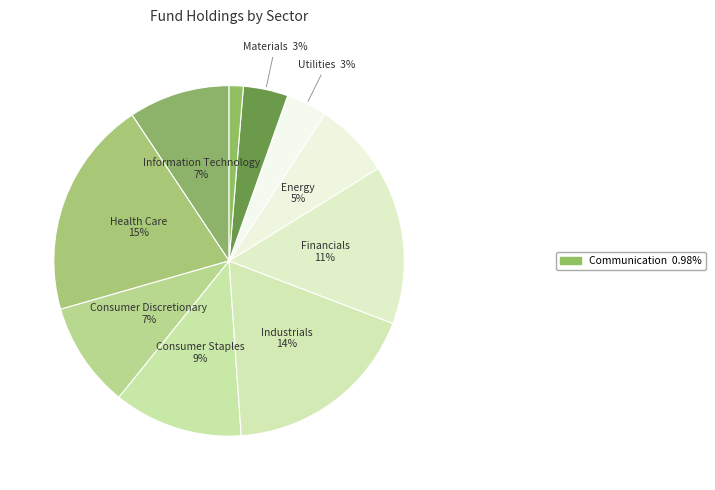

Which category has the biggest portion of the pie?

Health Care